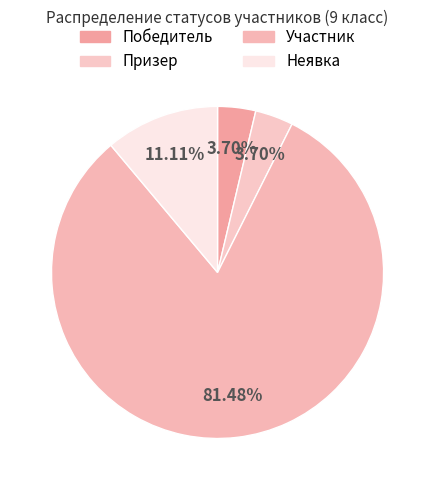

True or false: Неявка accounts for 1% of the total.

False